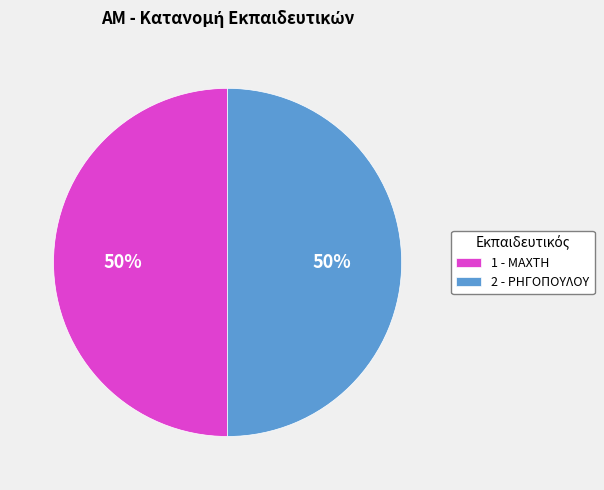

What percentage is the 1 - ΜΑΧΤΗ slice, to the nearest percent?

50%